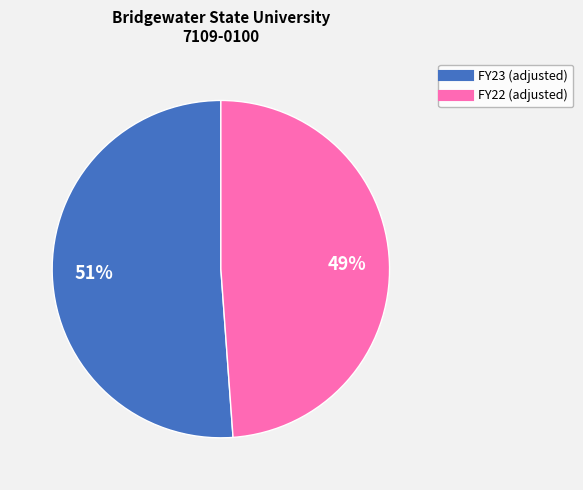

To the nearest percent, what is the difference between the largest and smallest slice percentages?

2%